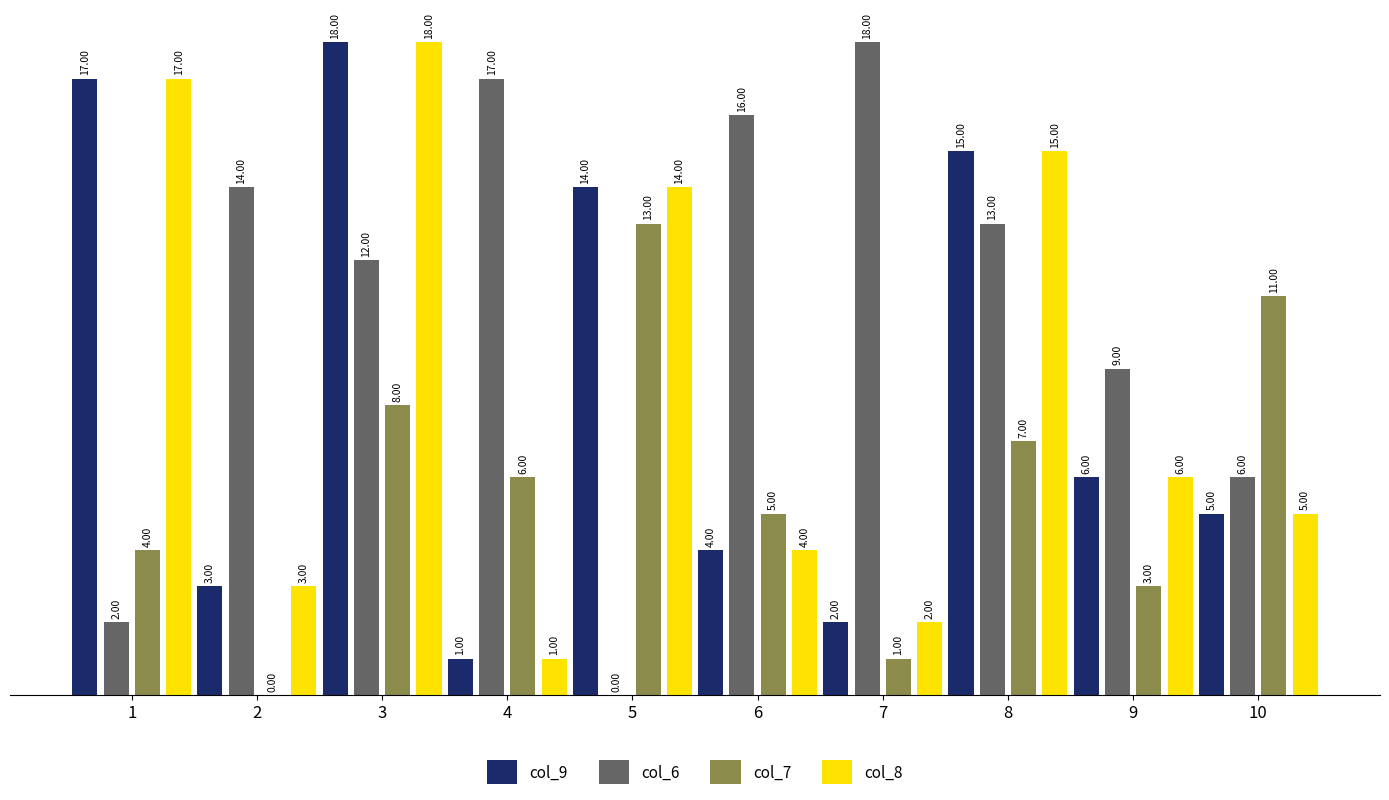

What is the total value across all series at 6?

29